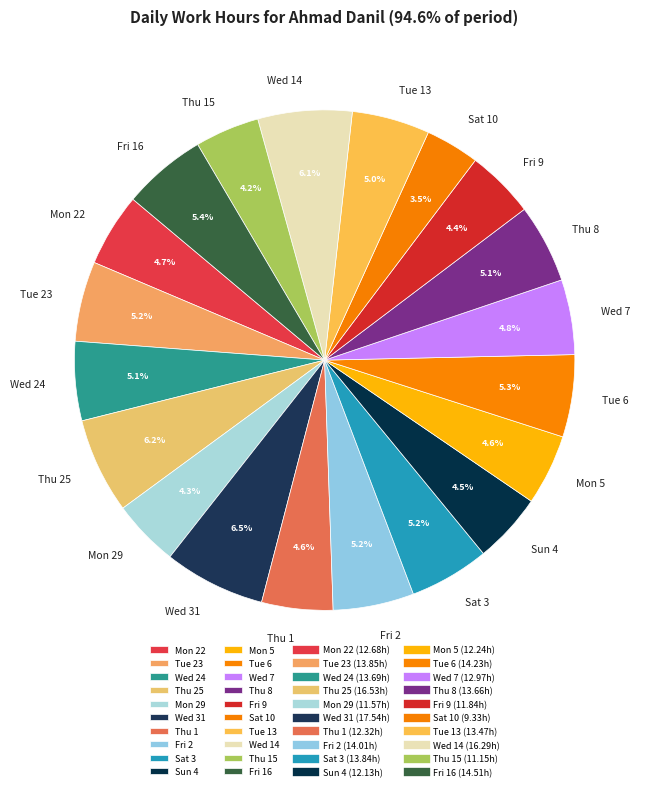

How many segments does this pie chart have?

20